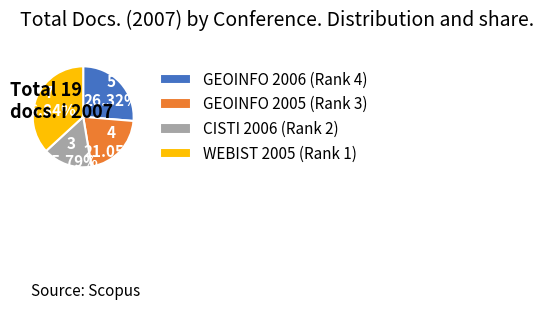

Combined, what portion of the pie is CISTI 2006 and GEOINFO 2006?

42.1%